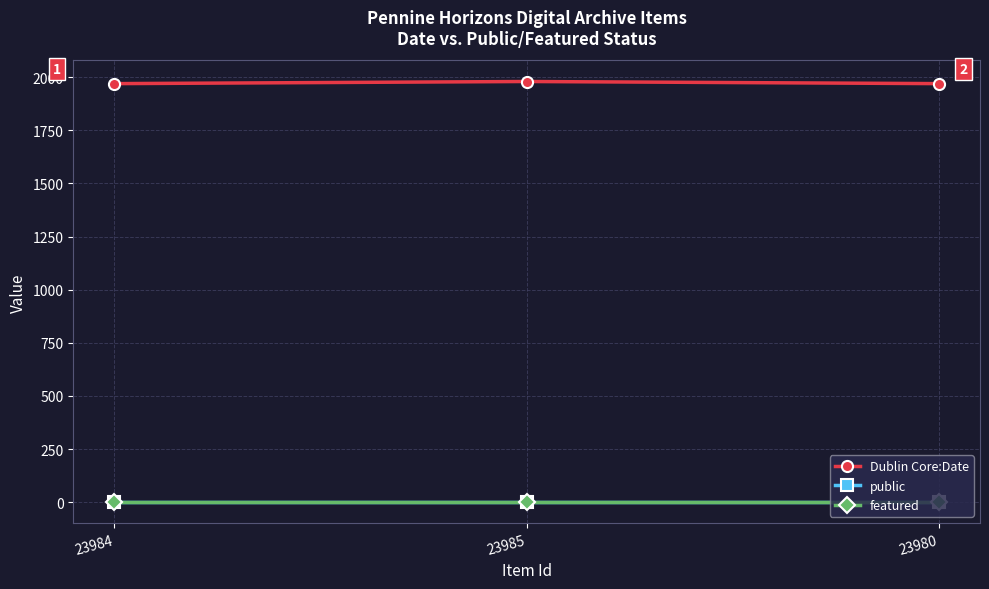

What is the average value of the public series?

1